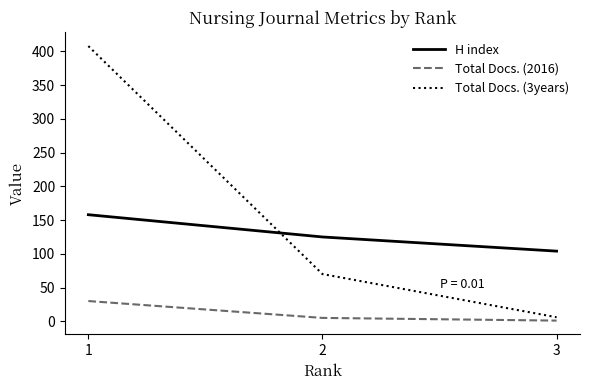

What is the sum of all H index values?

387